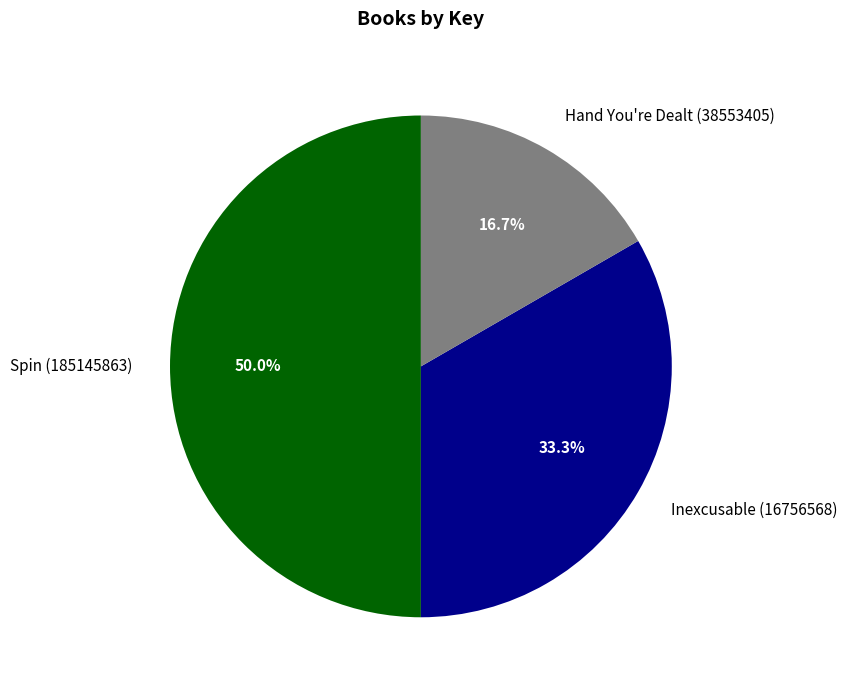

To the nearest percent, what is the combined percentage of Hand You're Dealt (38553405) and Spin (185145863)?

67%